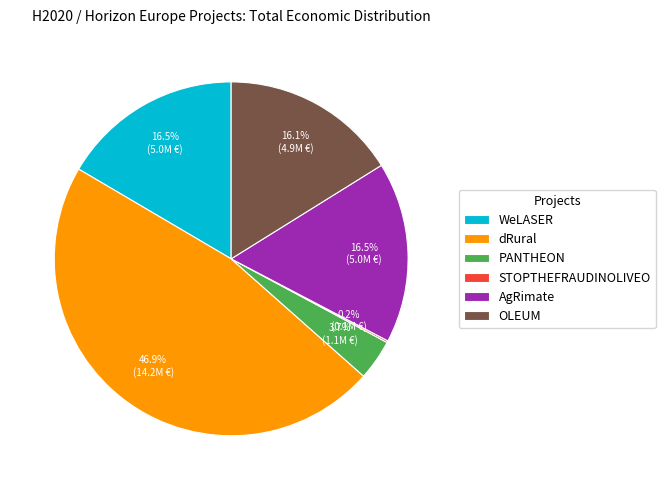

Which slice is the largest?

dRural